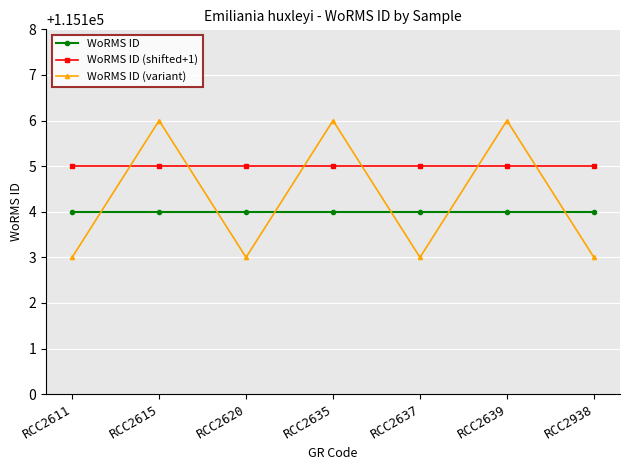

Reading left to right, transcribe all the data shown in this chart.

WoRMS ID: RCC2611=115104	RCC2615=115104	RCC2620=115104	RCC2635=115104	RCC2637=115104	RCC2639=115104	RCC2938=115104
WoRMS ID (shifted+1): RCC2611=115105	RCC2615=115105	RCC2620=115105	RCC2635=115105	RCC2637=115105	RCC2639=115105	RCC2938=115105
WoRMS ID (variant): RCC2611=115103	RCC2615=115106	RCC2620=115103	RCC2635=115106	RCC2637=115103	RCC2639=115106	RCC2938=115103